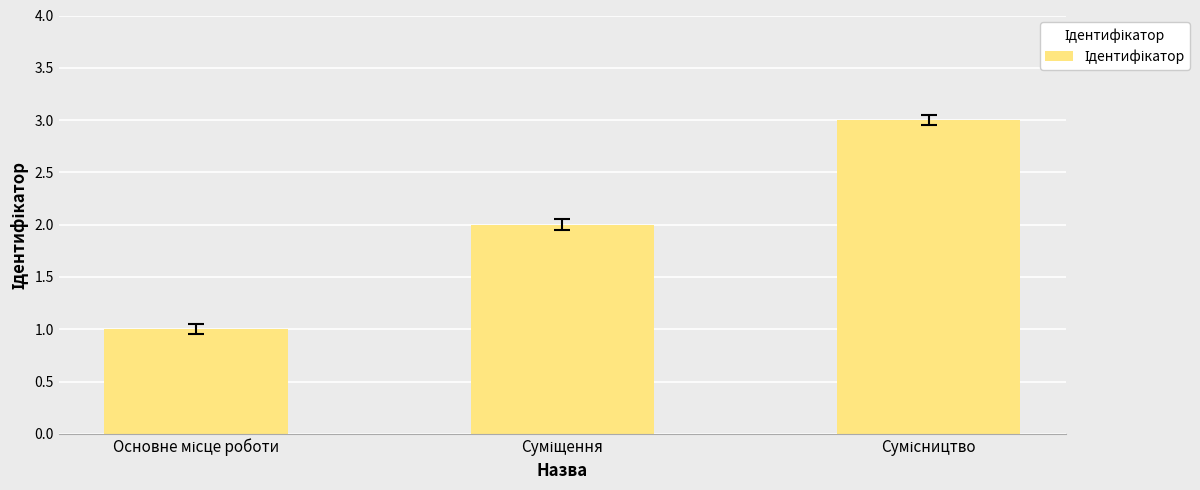

What is the greatest value displayed?

3